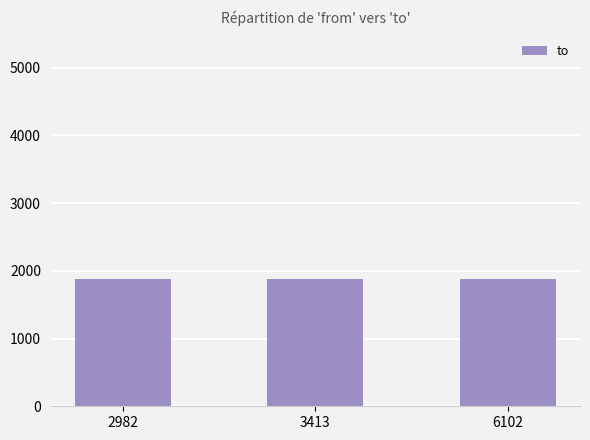

Does the chart contain any negative values?

No